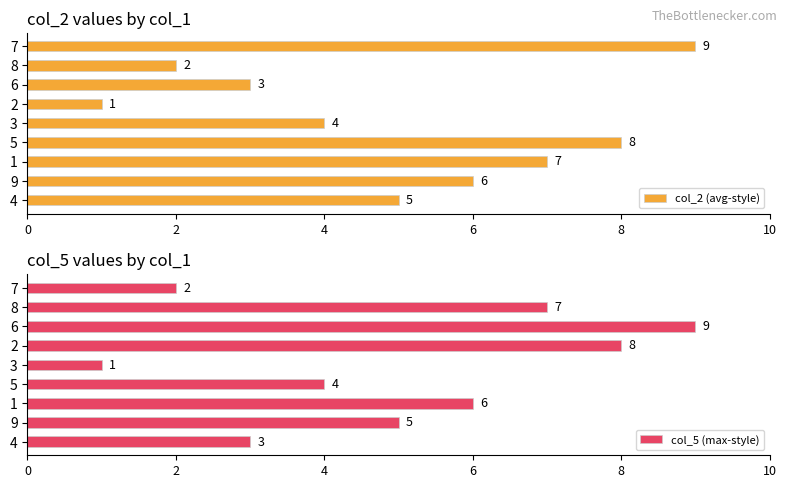

Rank the series at 6 from highest to lowest value.

col_2 (avg-style), col_5 (max-style)